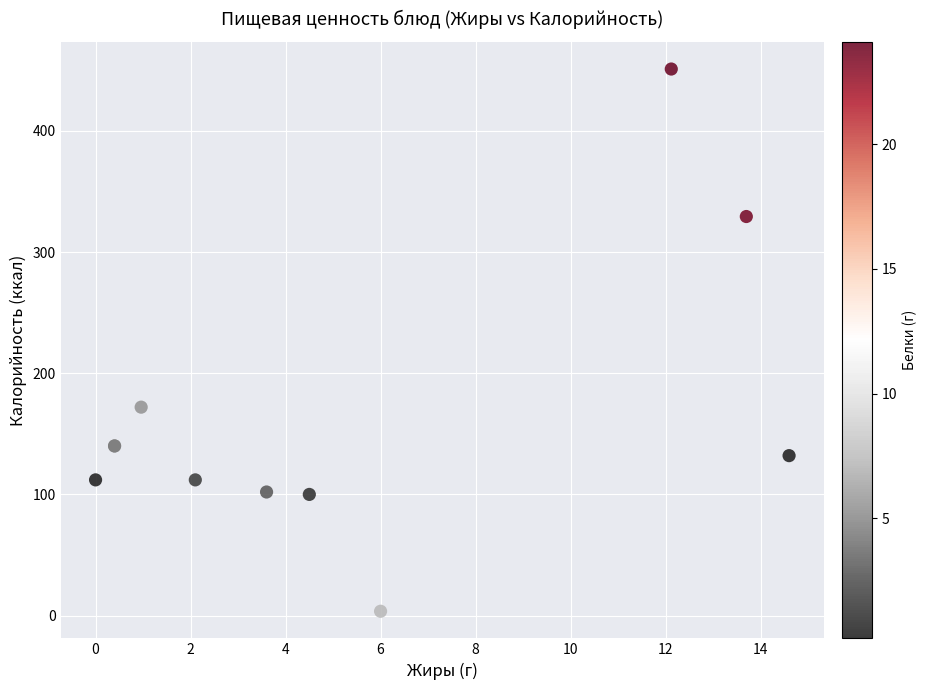

What Y value in the scatter plot is closest to 227?

172.0